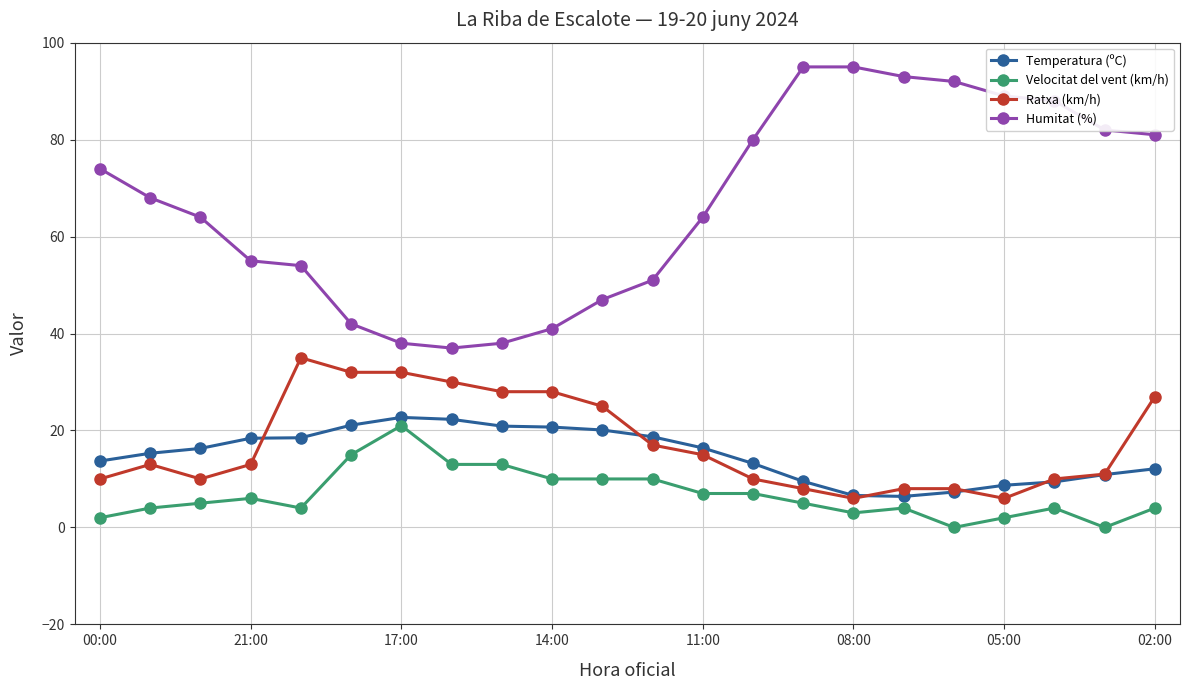

Which series has the widest spread of values?

Humitat (%)